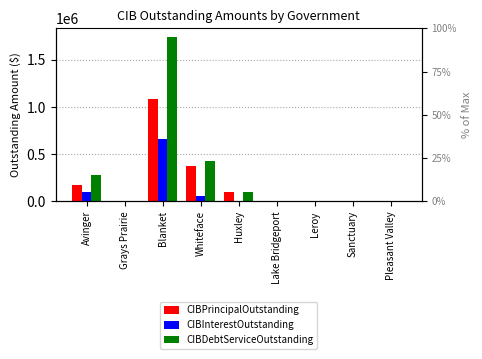

At which category is the sum across all series the highest?

Blanket